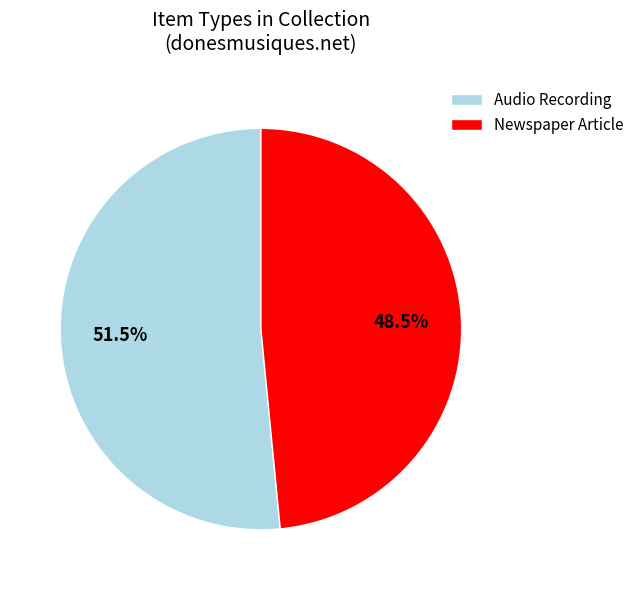

What is the ratio of the value at Audio Recording to the value at Newspaper Article?

1.1